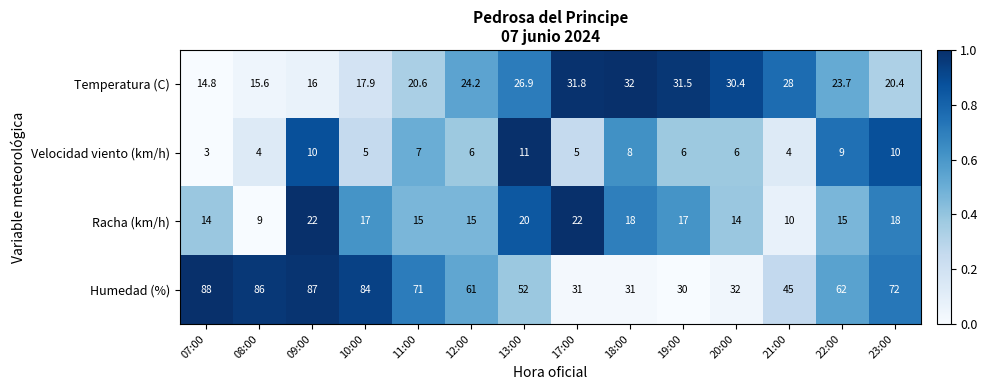

Between 10:00 and 17:00, which series saw the biggest shift?

Humedad (%)